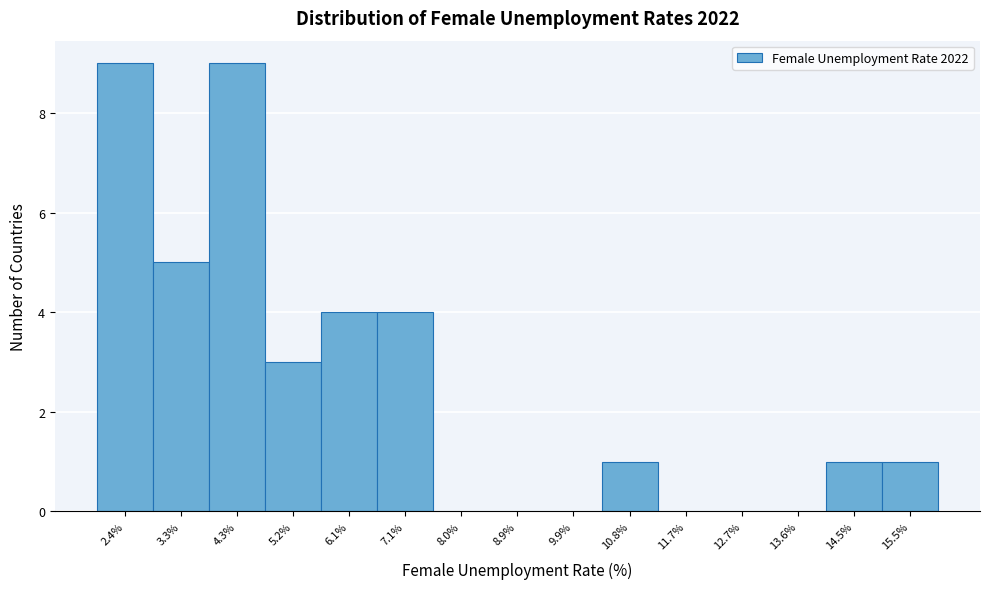

Reading right to left, list all the values displayed in this chart.

15.5%=1	14.5%=1	13.6%=0	12.7%=0	11.7%=0	10.8%=1	9.9%=0	8.9%=0	8.0%=0	7.1%=4	6.1%=4	5.2%=3	4.3%=9	3.3%=5	2.4%=9